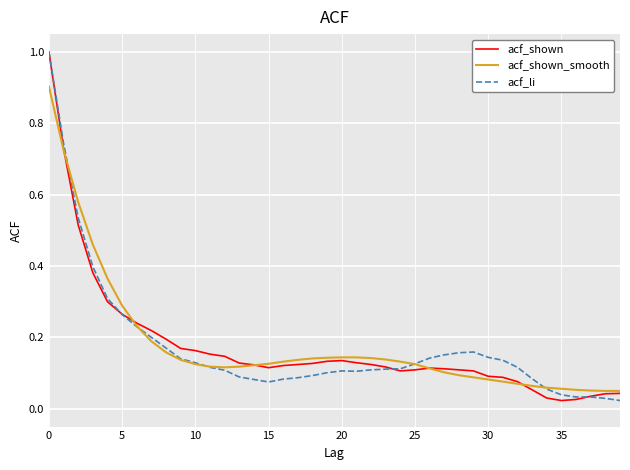

What is the maximum value for acf_li?

1.0